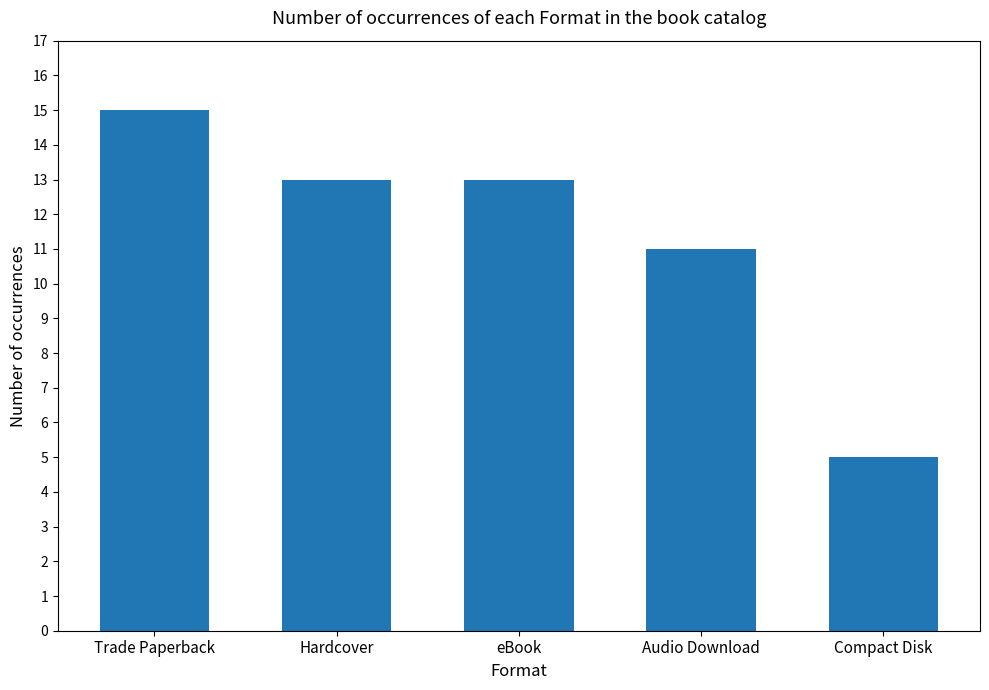

What is the change in value from Trade Paperback to eBook?

-2